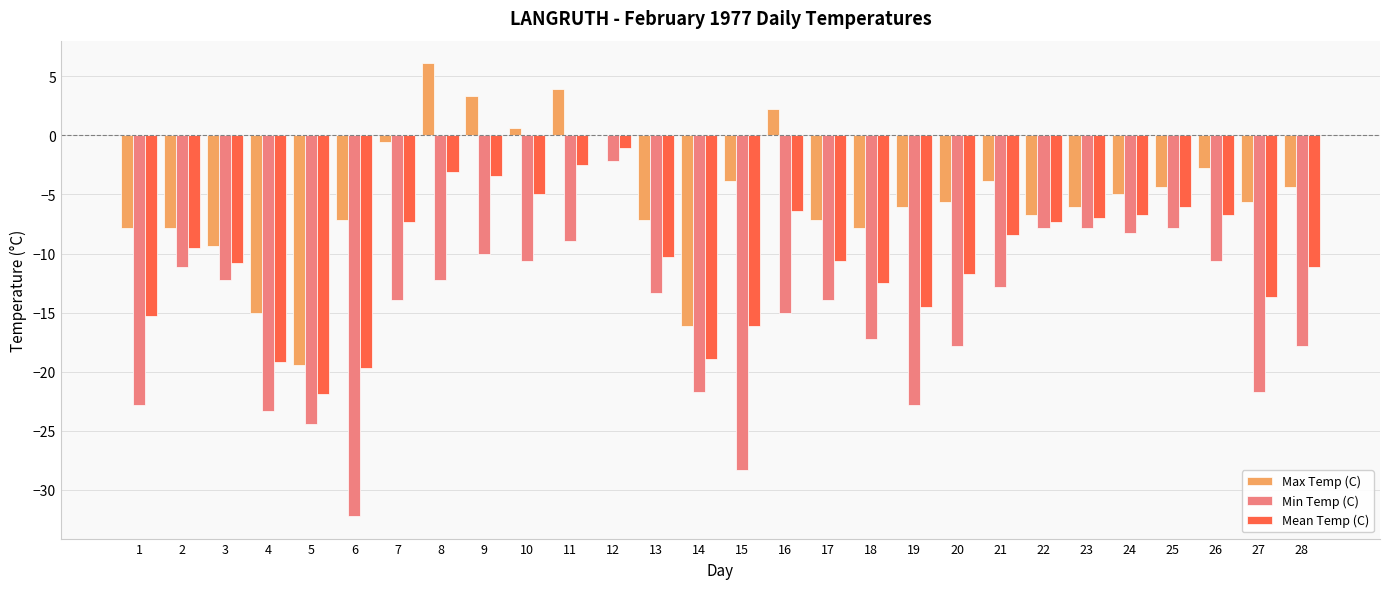

At which label does Mean Temp (C) reach its peak?

12